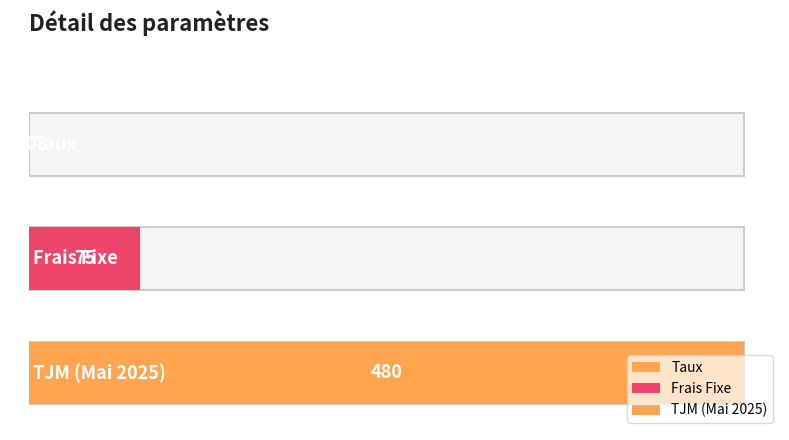

How many values are below 75?

1